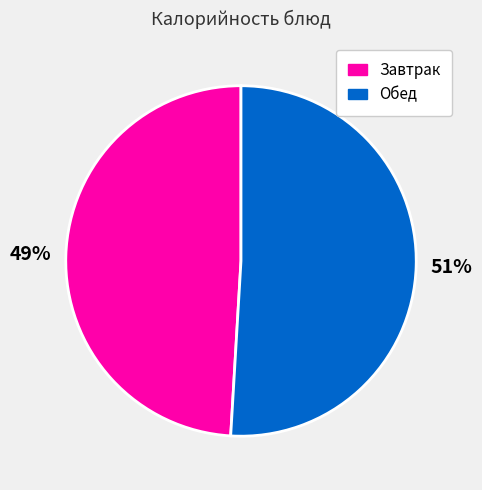

What is the largest slice in the pie chart?

Обед